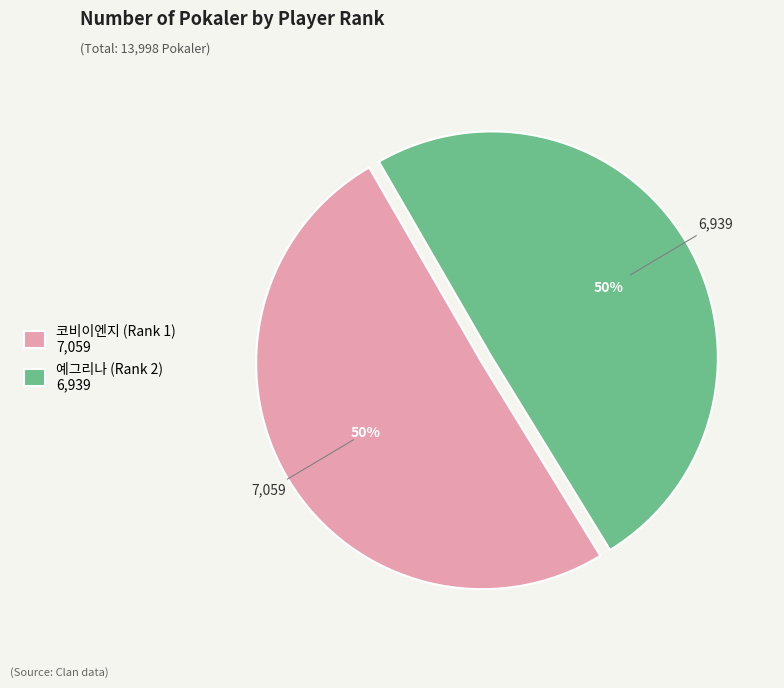

Is it true that 코비이엔지 (Rank 1) is 50% of the pie?

True